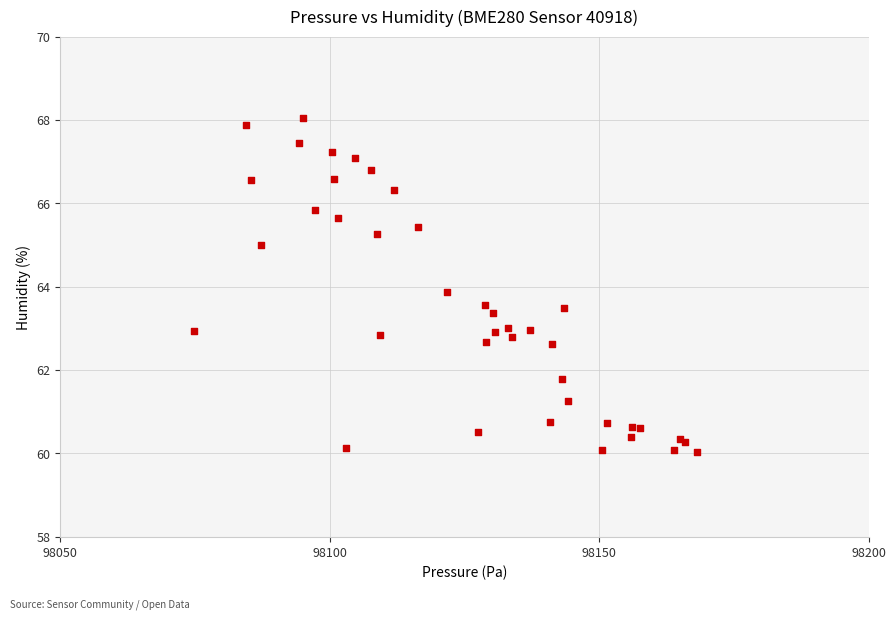

What Y value in the scatter plot is closest to 64?

63.9